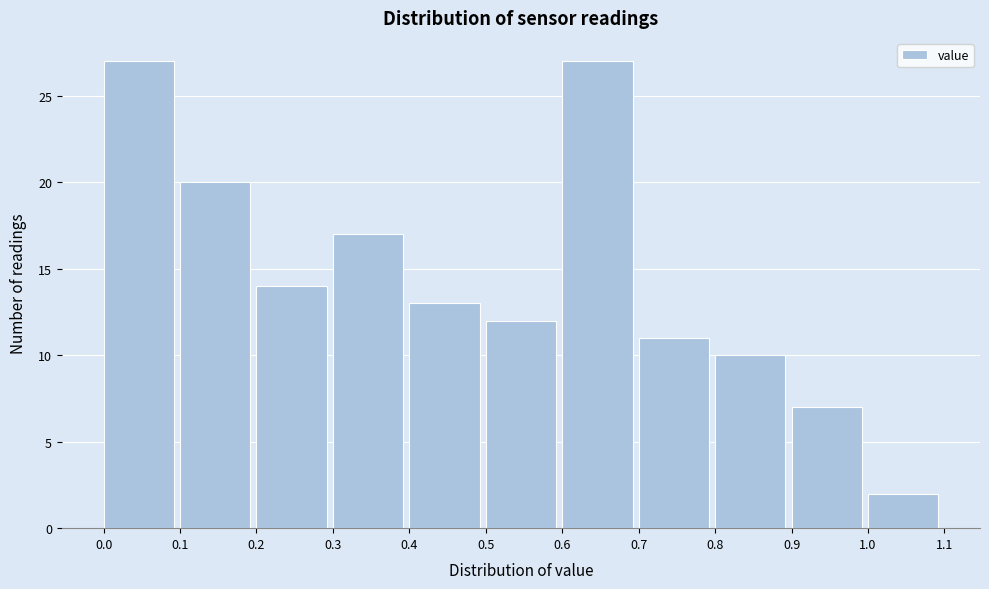

How tall is the bar that spans 0.7 to 0.8 on the x-axis? The values are not printed on the chart, so give them approximately, as read against the axis.

11